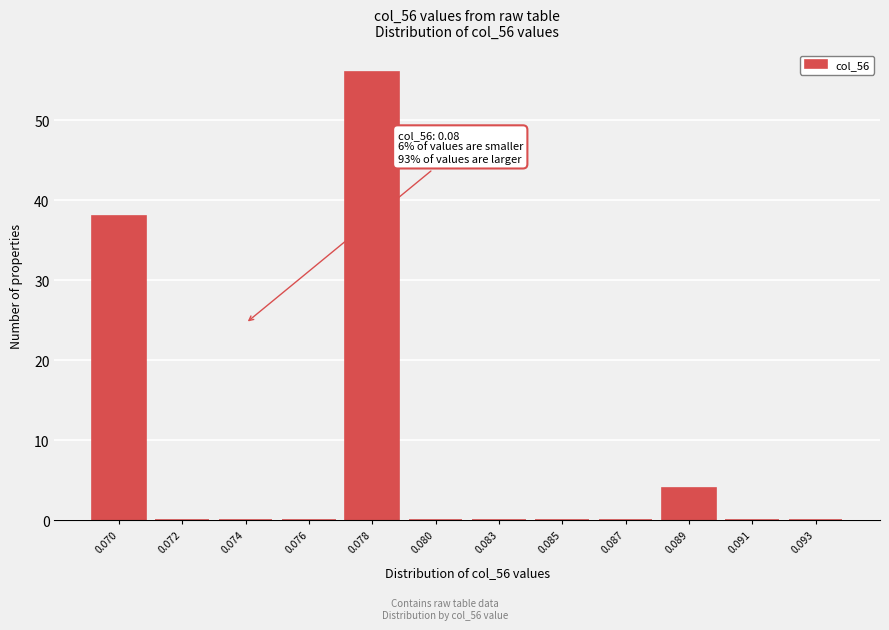

Reading left to right, extract all data points from this chart.

0.070=38	0.072=0	0.074=0	0.076=0	0.078=56	0.080=0	0.083=0	0.085=0	0.087=0	0.089=4	0.091=0	0.093=0